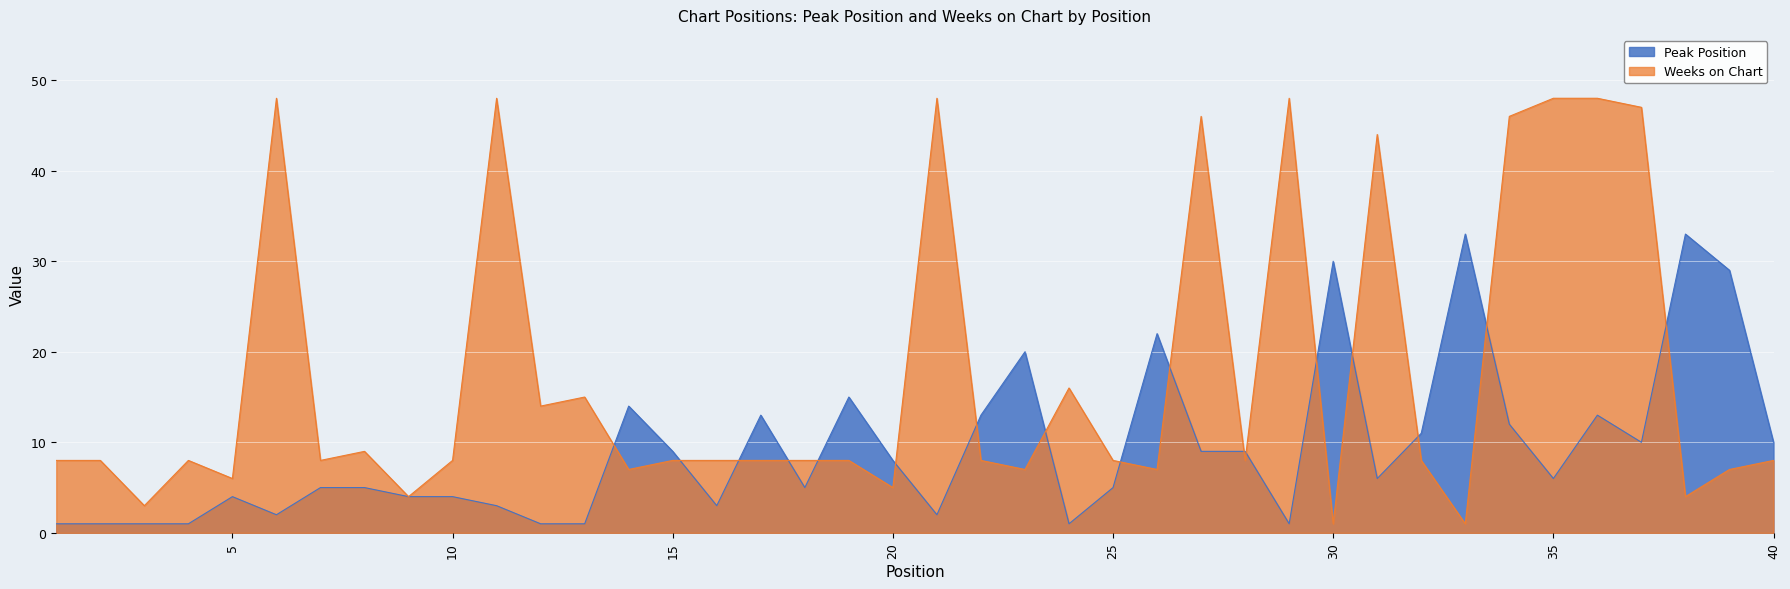

List the labels in order of Peak Position value, smallest first.

1, 2, 3, 4, 12, 13, 24, 29, 6, 21, 11, 16, 5, 9, 10, 7, 8, 18, 25, 31, 35, 20, 15, 27, 28, 37, 40, 32, 34, 17, 22, 36, 14, 19, 23, 26, 39, 30, 33, 38